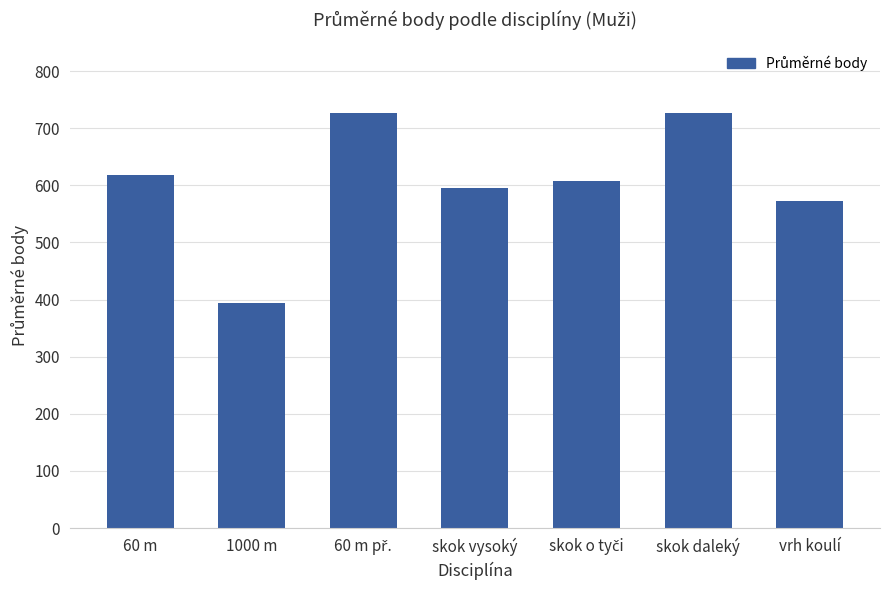

Where is the data nearest to the value 560?

vrh koulí